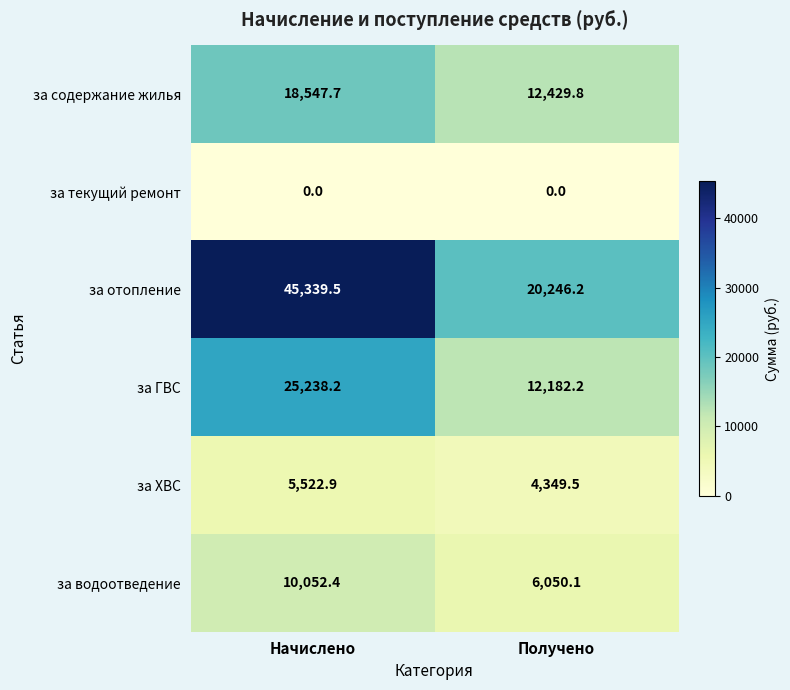

Rank the series by their maximum value, from highest to lowest.

за отопление, за ГВС, за содержание жилья, за водоотведение, за ХВС, за текущий ремонт